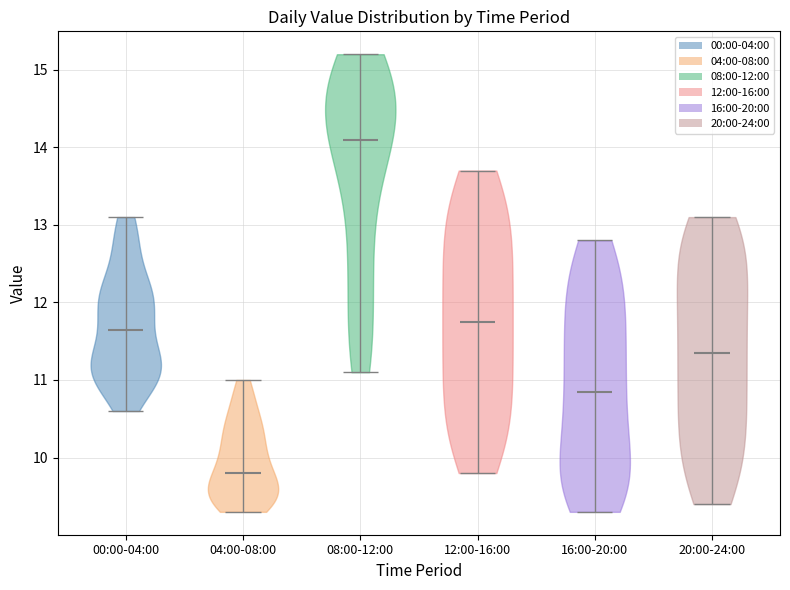

Reading left to right, read every violin against the y-axis: where its median line is, and the lowest and highest points it reaches. The values are not printed on the chart, so give them approximately, as read against the axis.

00:00-04:00: median line 11.7, lowest point 10.6, highest point 13.1
04:00-08:00: median line 9.8, lowest point 9.3, highest point 11.0
08:00-12:00: median line 14.1, lowest point 11.1, highest point 15.2
12:00-16:00: median line 11.8, lowest point 9.8, highest point 13.7
16:00-20:00: median line 10.9, lowest point 9.3, highest point 12.8
20:00-24:00: median line 11.4, lowest point 9.4, highest point 13.1